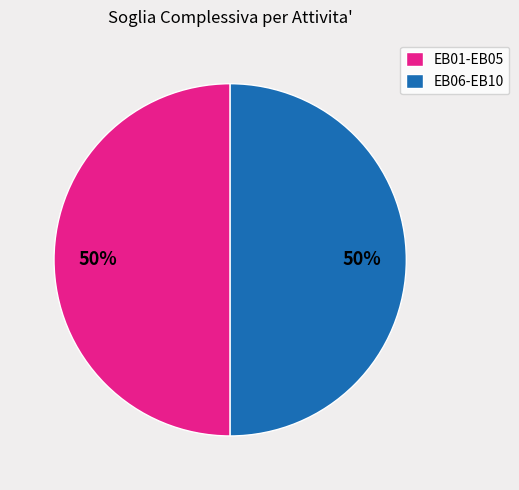

Count the number of slices in the pie.

2